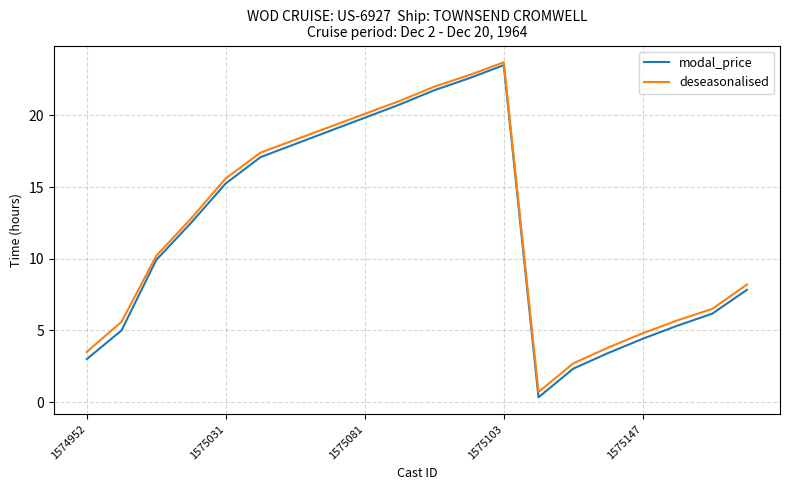

Which series has the widest spread of values?

modal_price